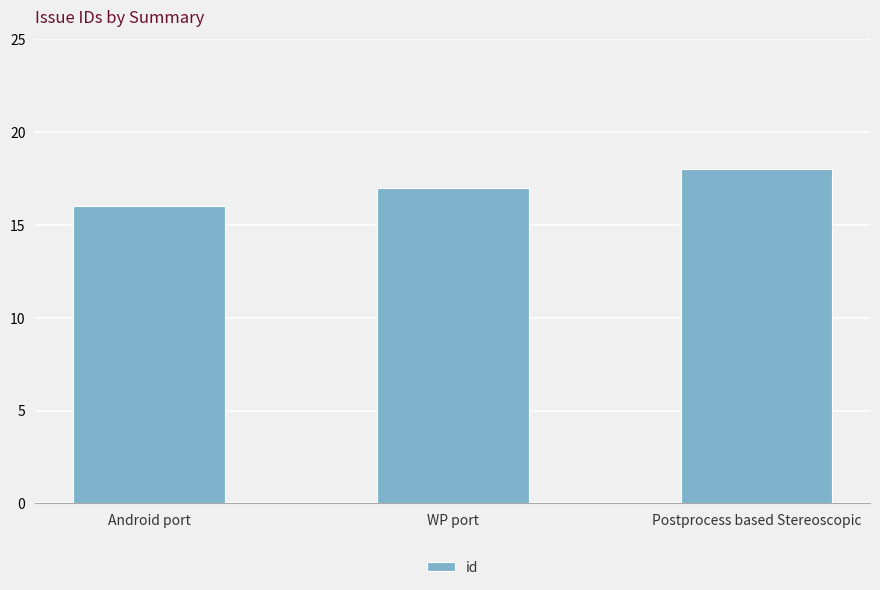

How many values are between 16 and 18?

3